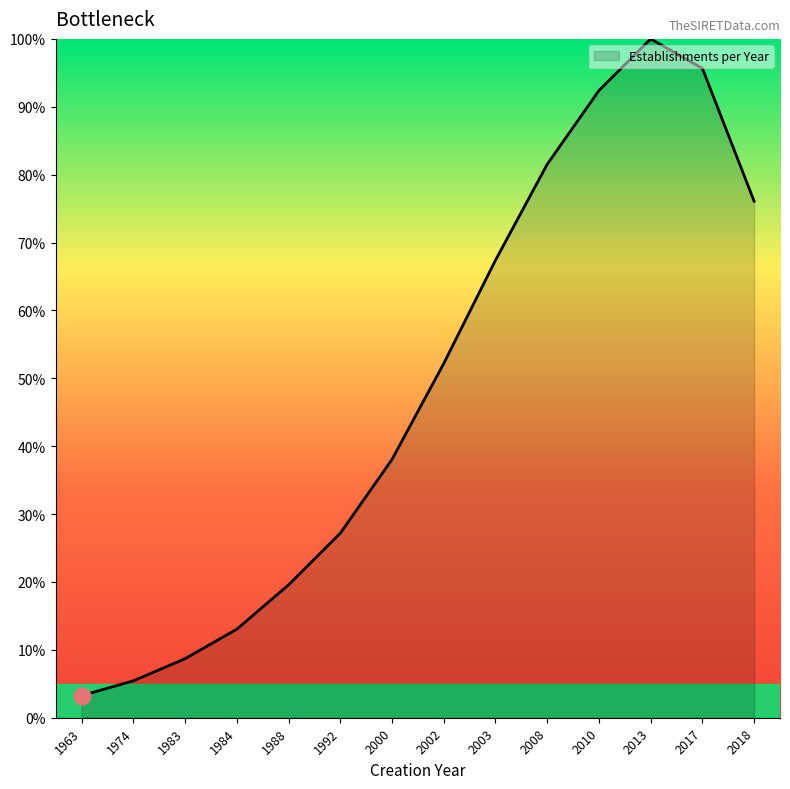

At which category does the chart reach its peak across all series?

2013